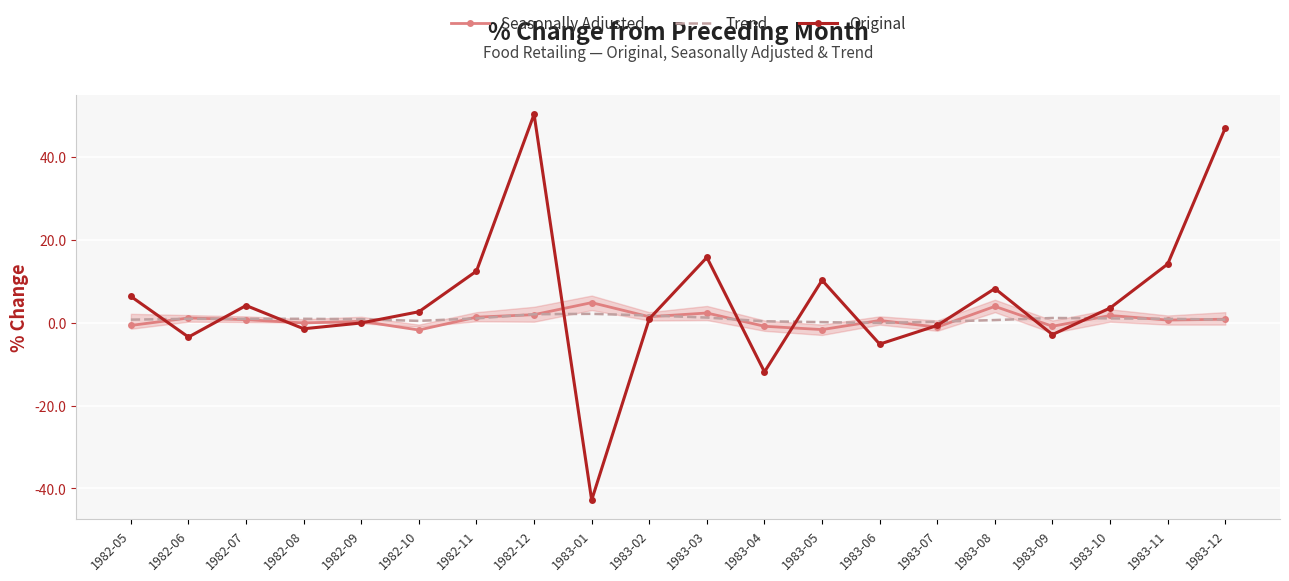

What is the difference between the Trend values at 1983-11 and 1982-05?

0.2